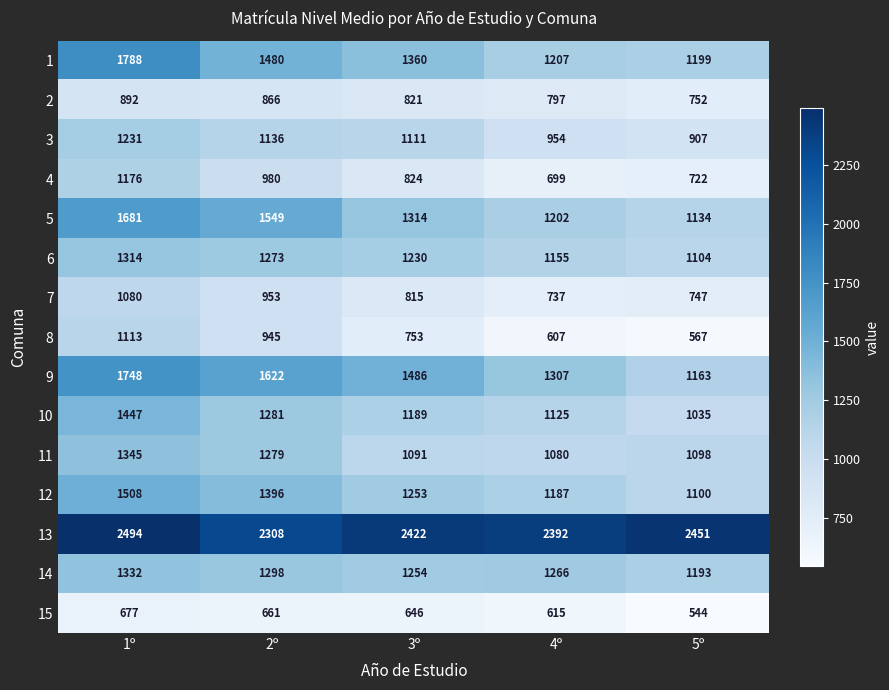

At which label does 14 reach its minimum?

5º